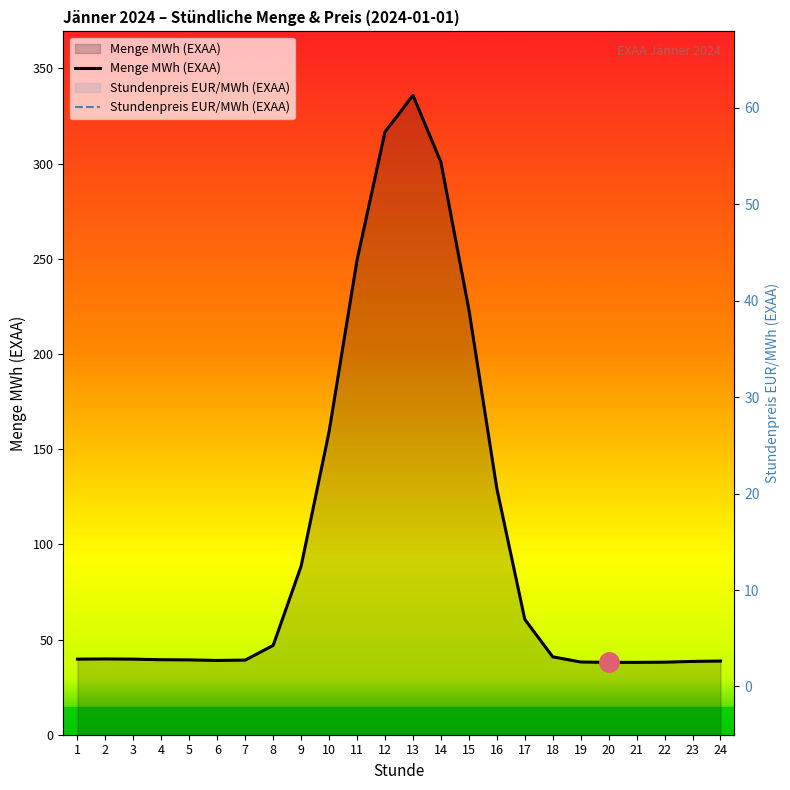

Which series changed the most between 9 and 17?

Stundenpreis EUR/MWh (EXAA)